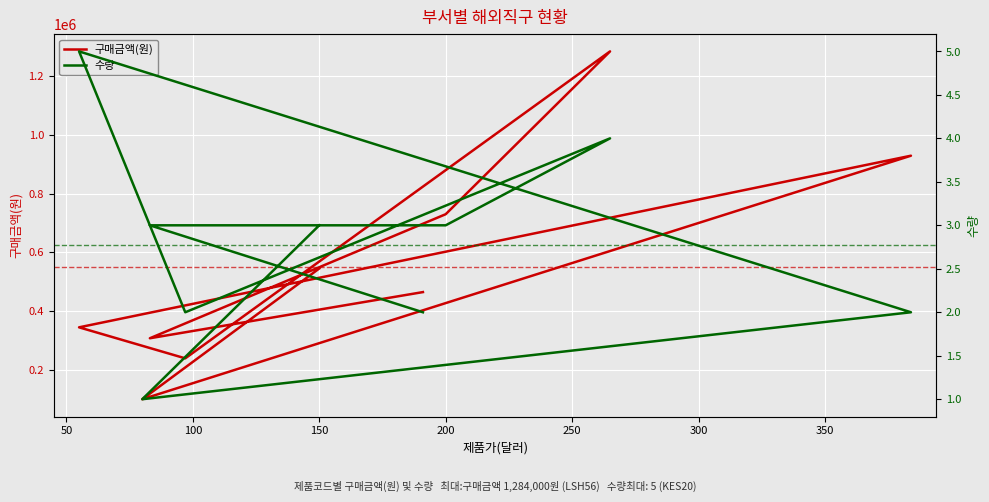

How many values in the 수량 series exceed 3?

2